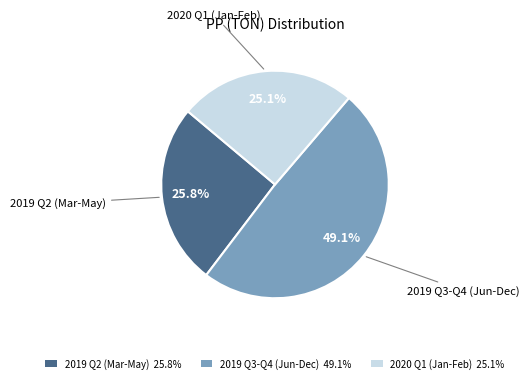

What percentage do 2019 Q3-Q4 (Jun-Dec) 49.1% and 2020 Q1 (Jan-Feb) 25.1% together represent?

74.2%